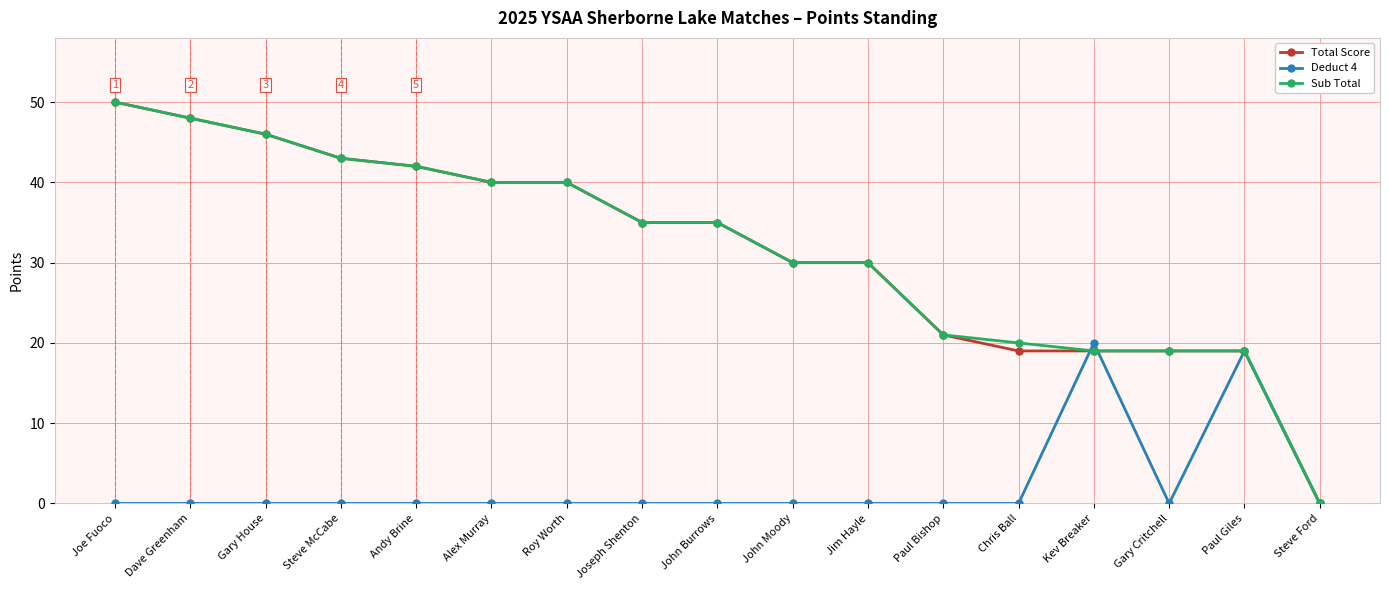

What is the maximum value for Sub Total?

50